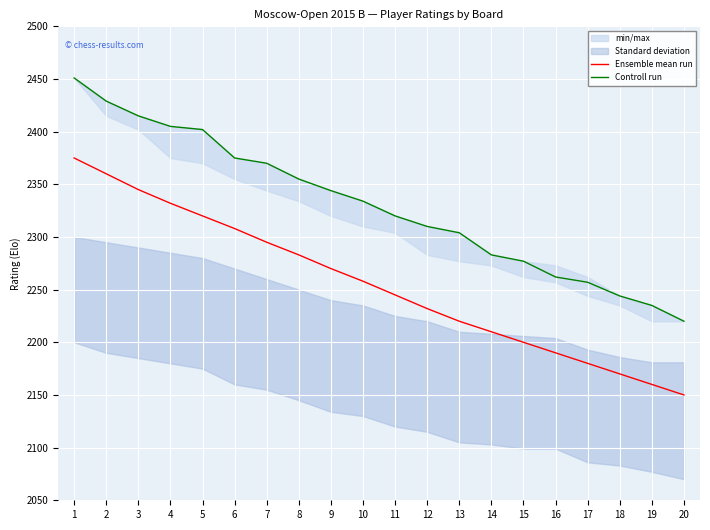

True or false: Ensemble mean run has more than 0 interior local peaks.

False